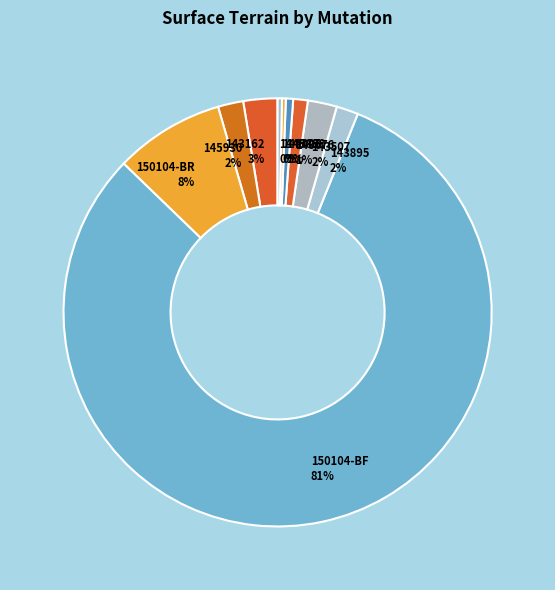

What is the largest slice in the pie chart?

150104-BF